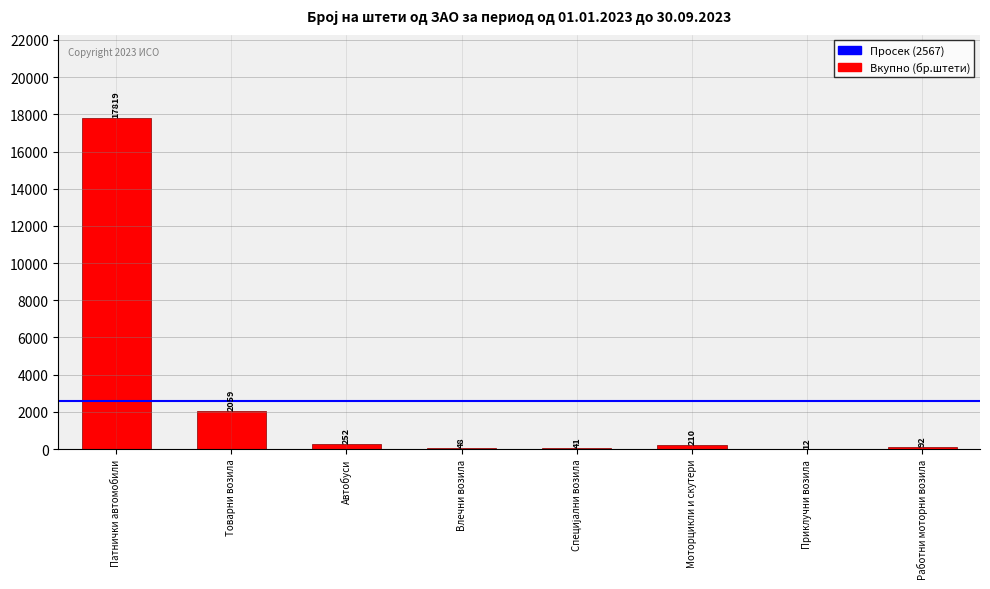

What is the maximum value shown in the chart?

17819